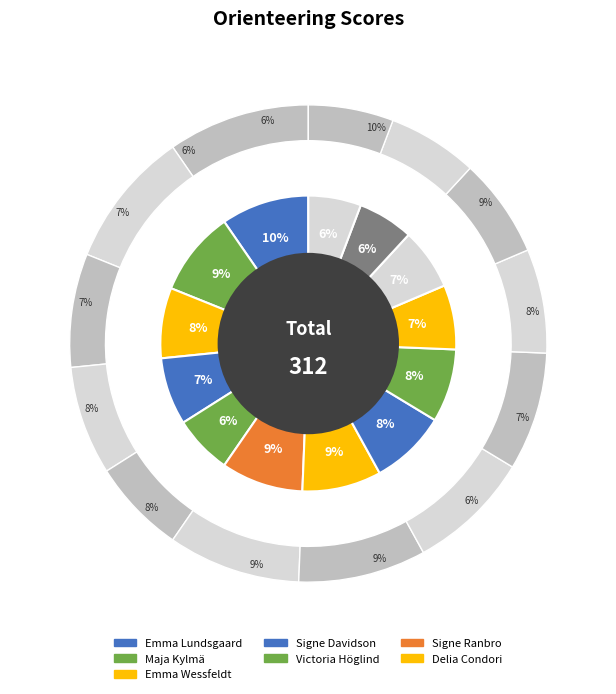

Count the number of slices in the pie.

13